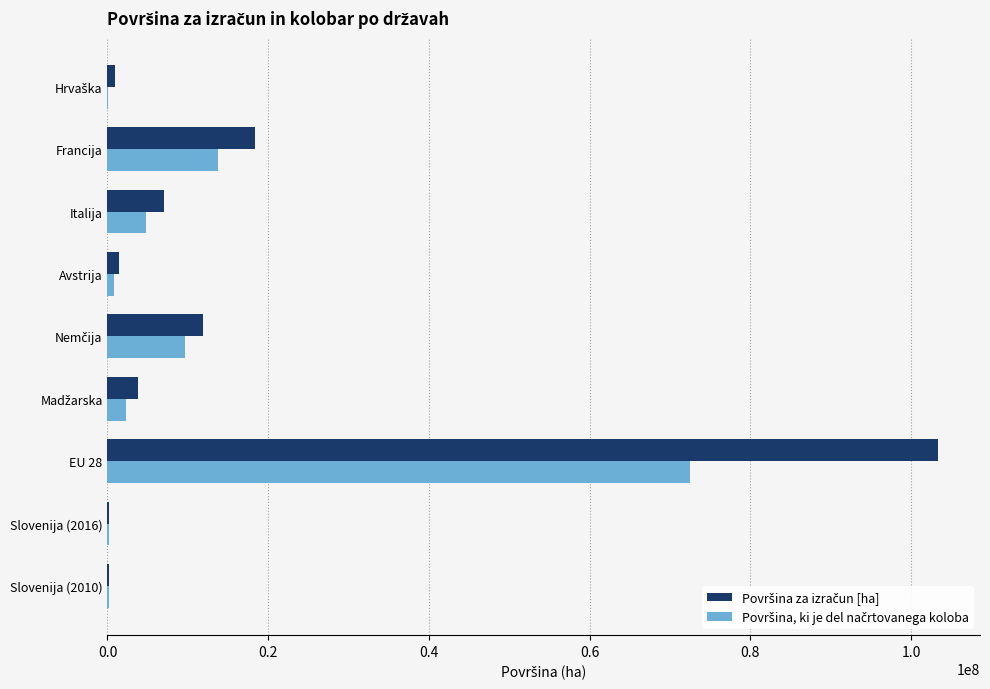

What is the maximum value shown in the chart?

103404290.0